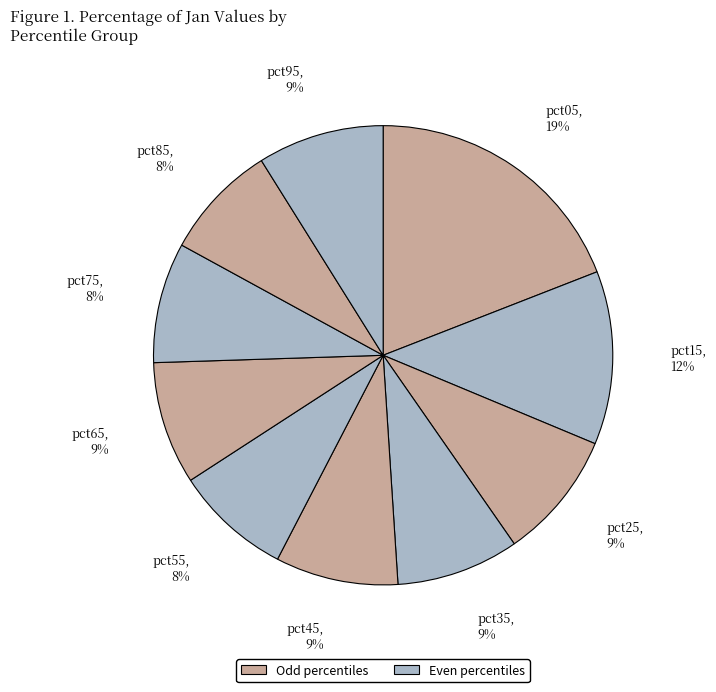

To the nearest percent, what is the combined percentage of pct05 and pct85?

27%